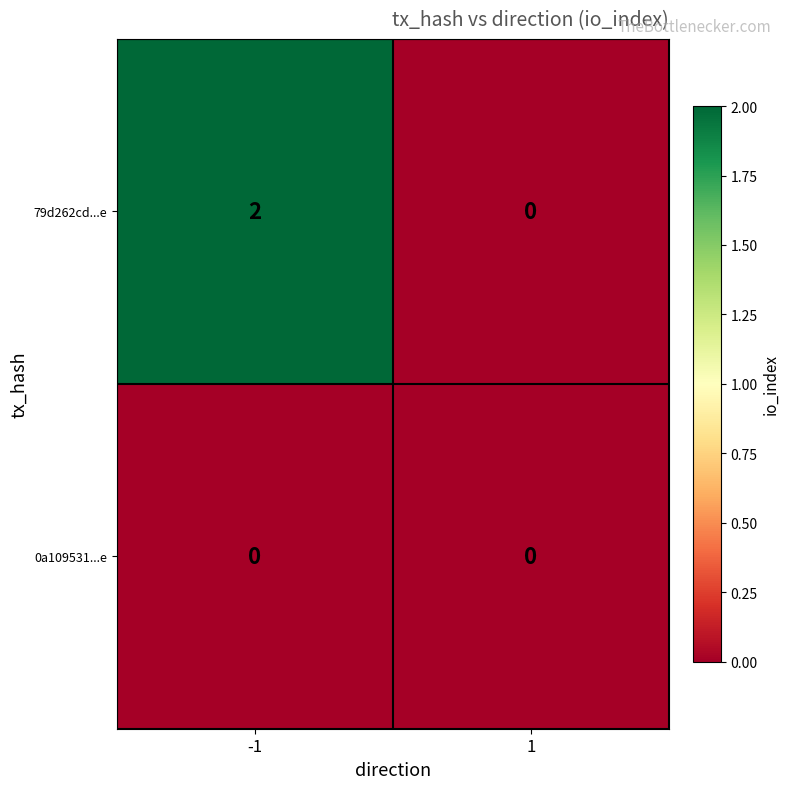

At which category is the sum across all series the highest?

-1